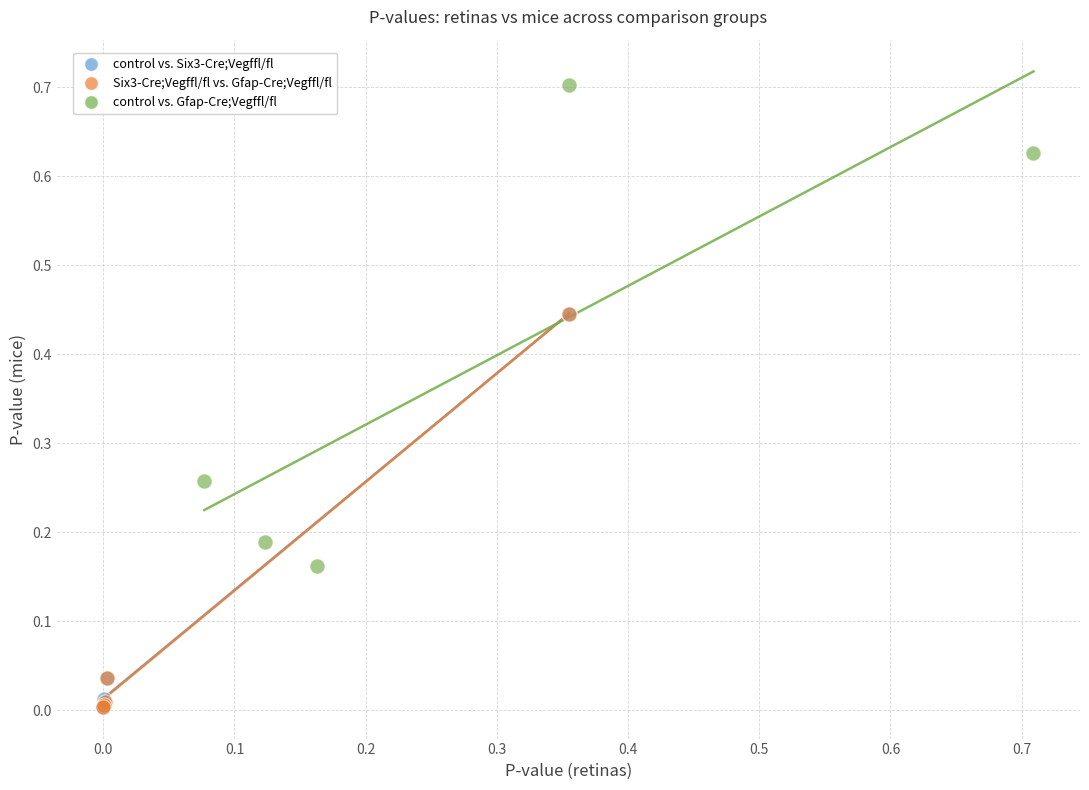

Which series has the largest Y range (max minus min)?

control vs. Gfap-Cre;Vegffl/fl